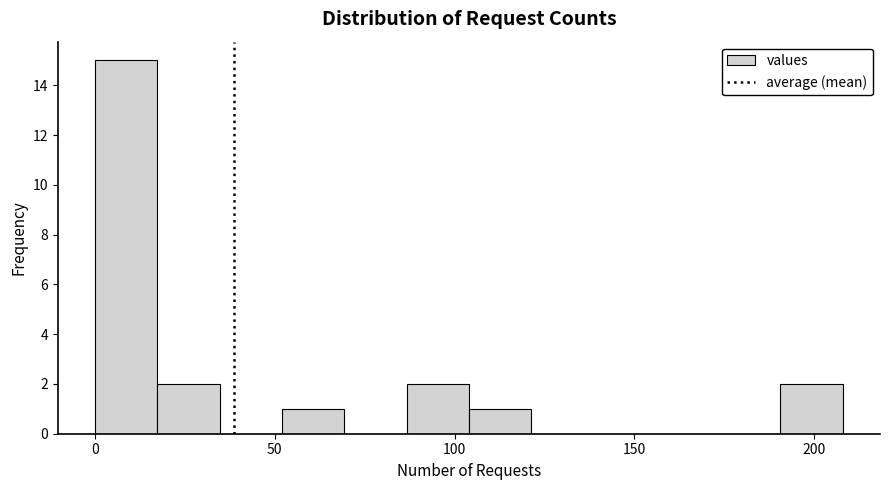

Read against the x-axis, roughly where is the centre of the tallest bar?

10